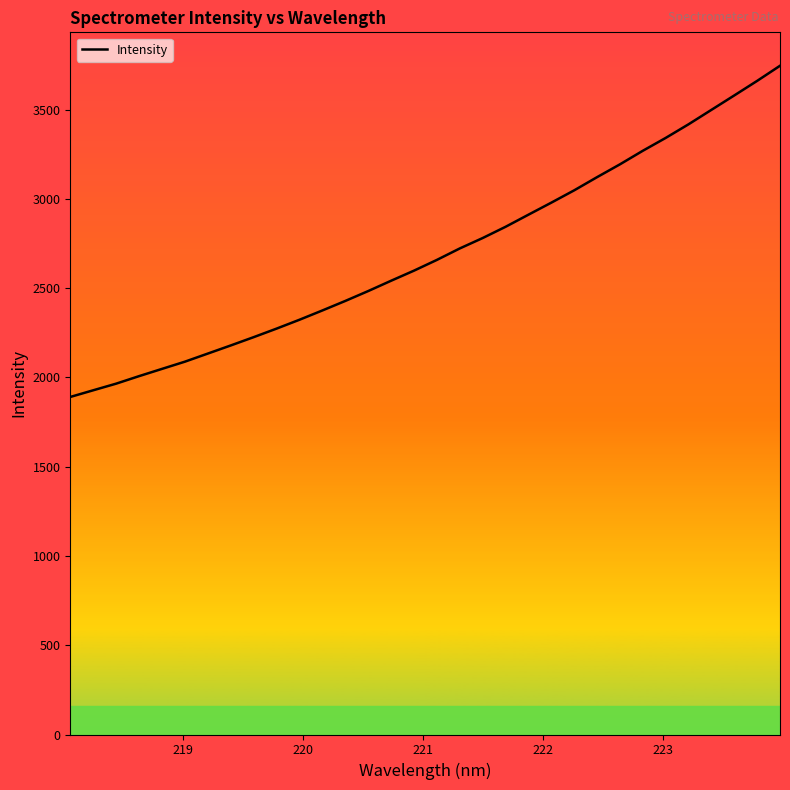

True or false: the data has more than 0 interior local peaks.

False